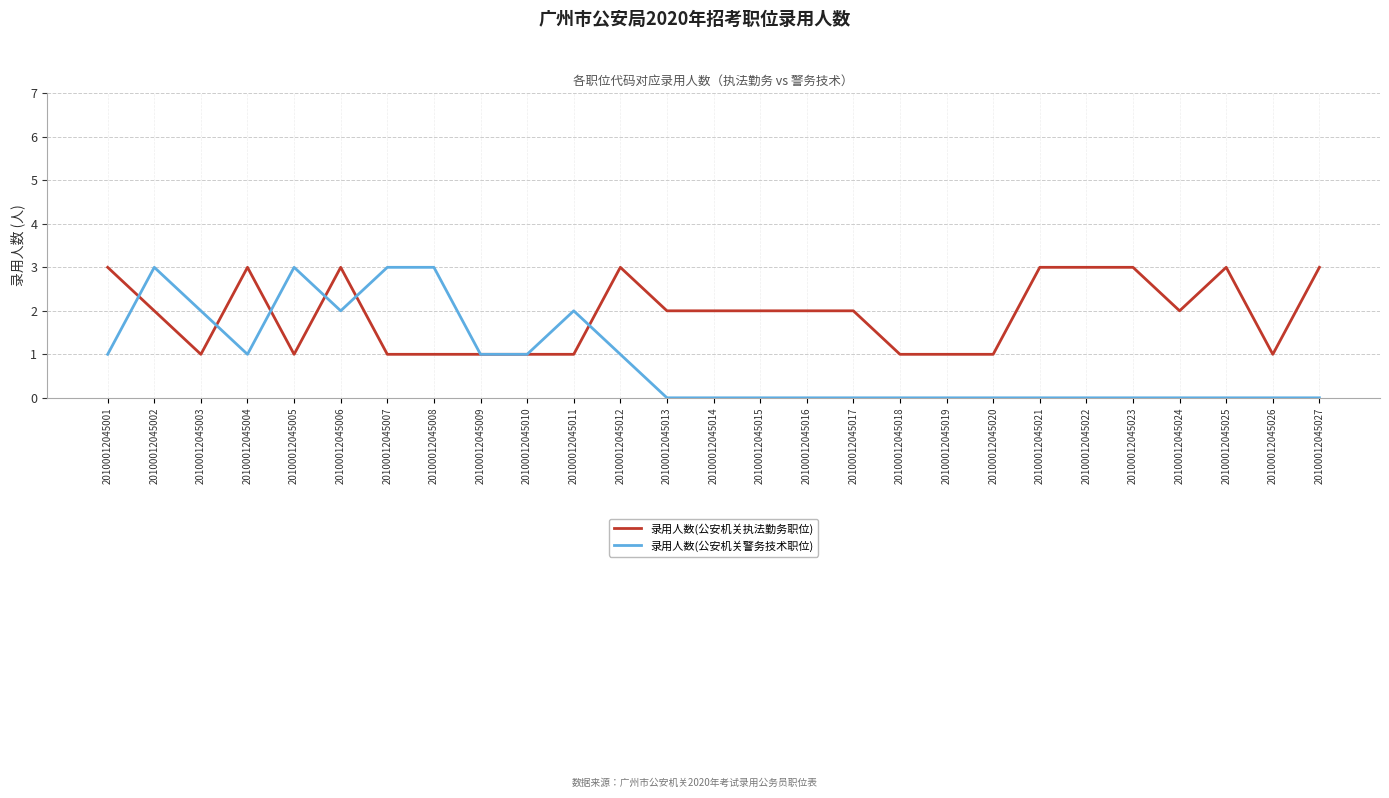

True or false: 录用人数(公安机关执法勤务职位) has a value of 3 at 20100012045017.

False